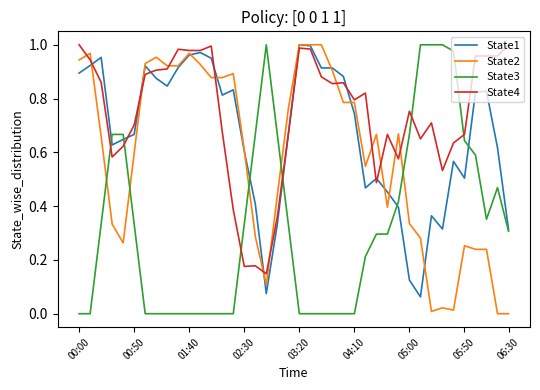

True or false: State3 has more than 1 interior local peaks.

True